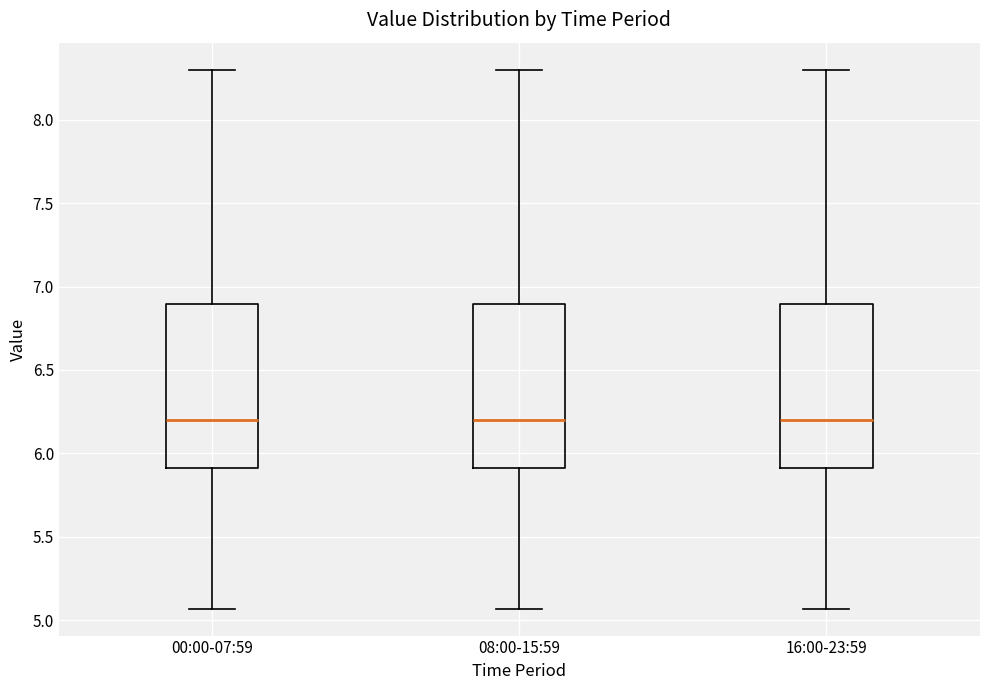

Where does the lower whisker of the box for 08:00-15:59 end on the y-axis? The values are not printed on the chart, so give them approximately, as read against the axis.

5.05